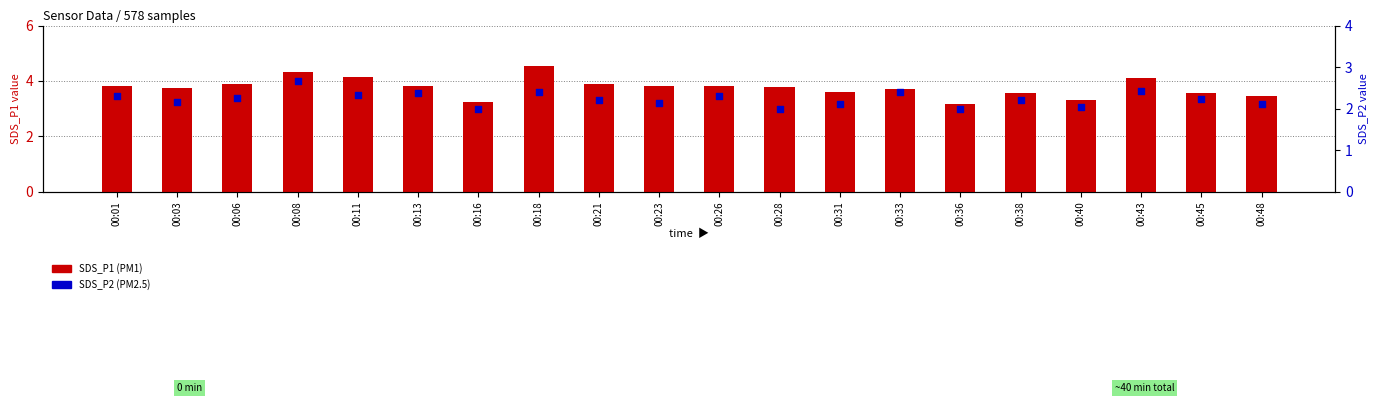

At how many categories does at least one series exceed 2?

20